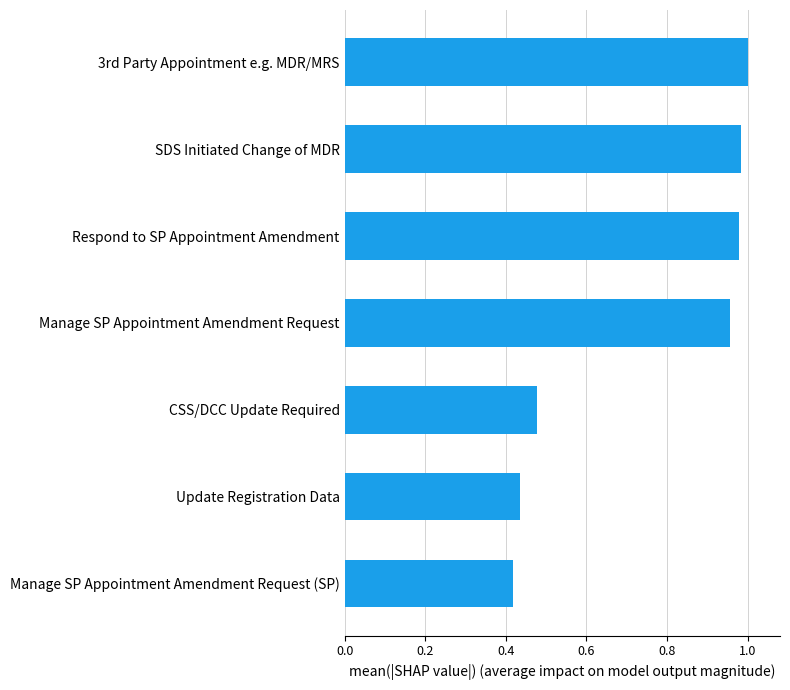

Does the chart contain stacked bars?

No